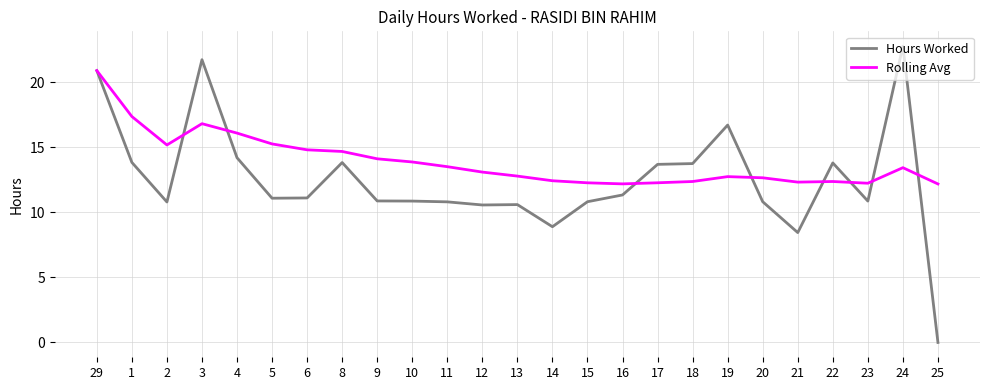

Between 29 and 13, which series saw the biggest shift?

Hours Worked